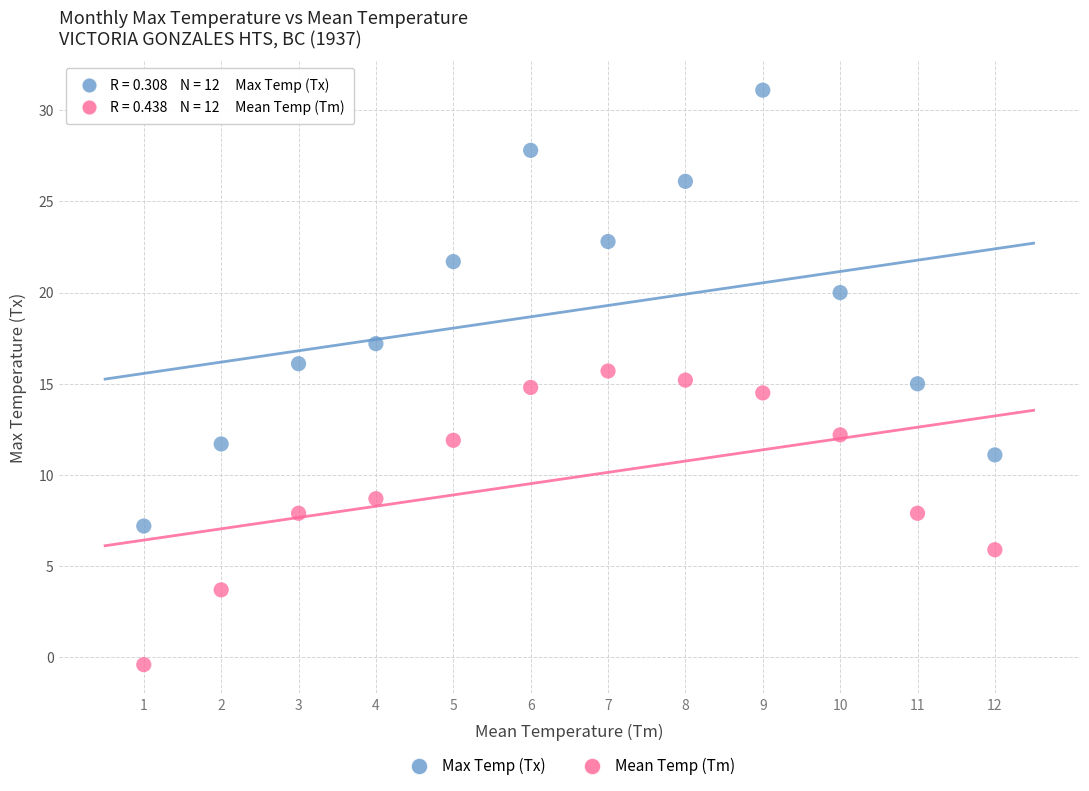

Across all data points, what is the range of X values (max minus min)?

11.0